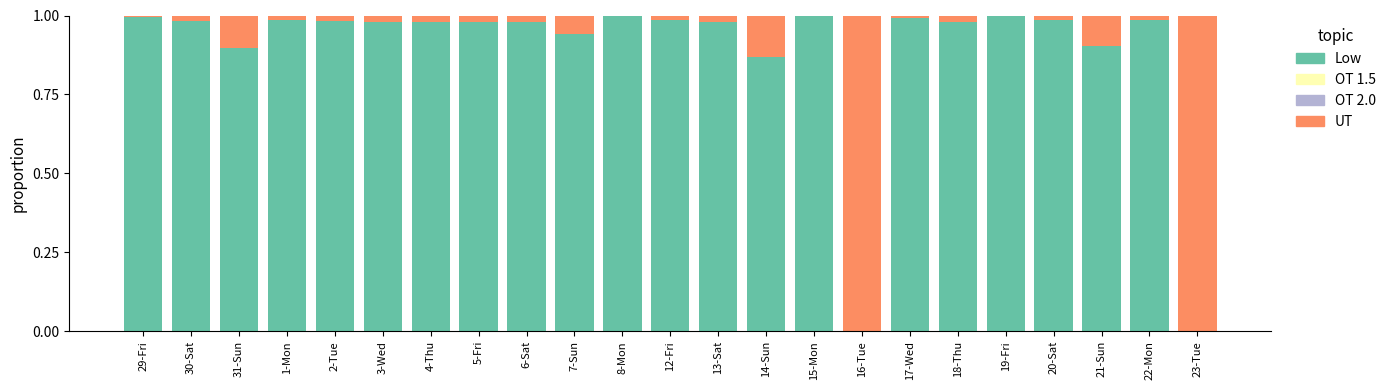

What is the sum of all Low values?

20.4